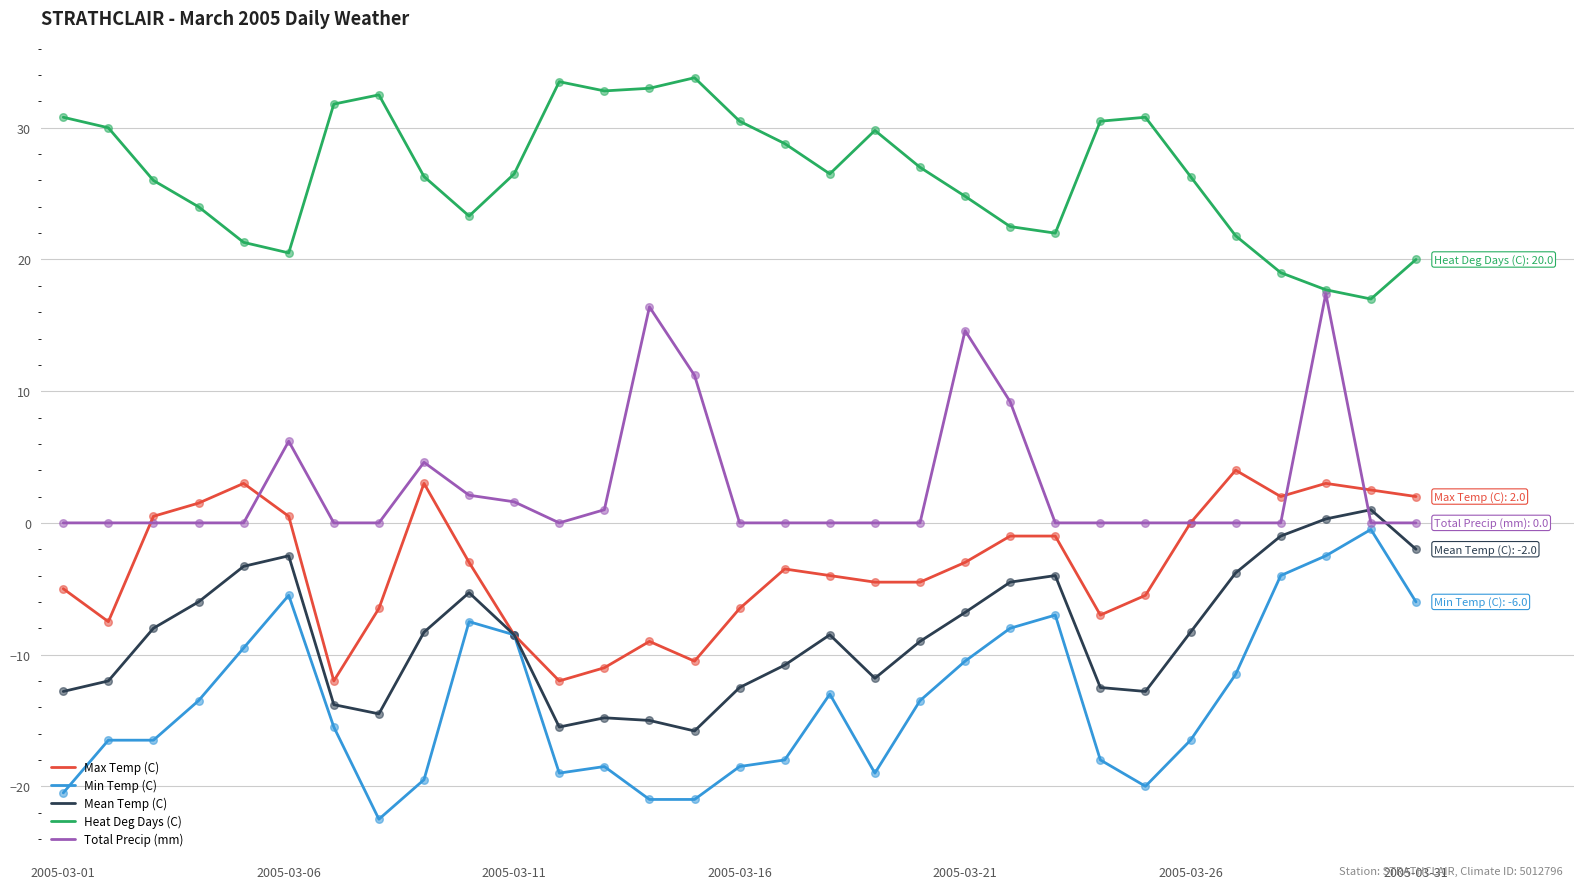

Which series has the largest total across all categories?

Heat Deg Days (C)